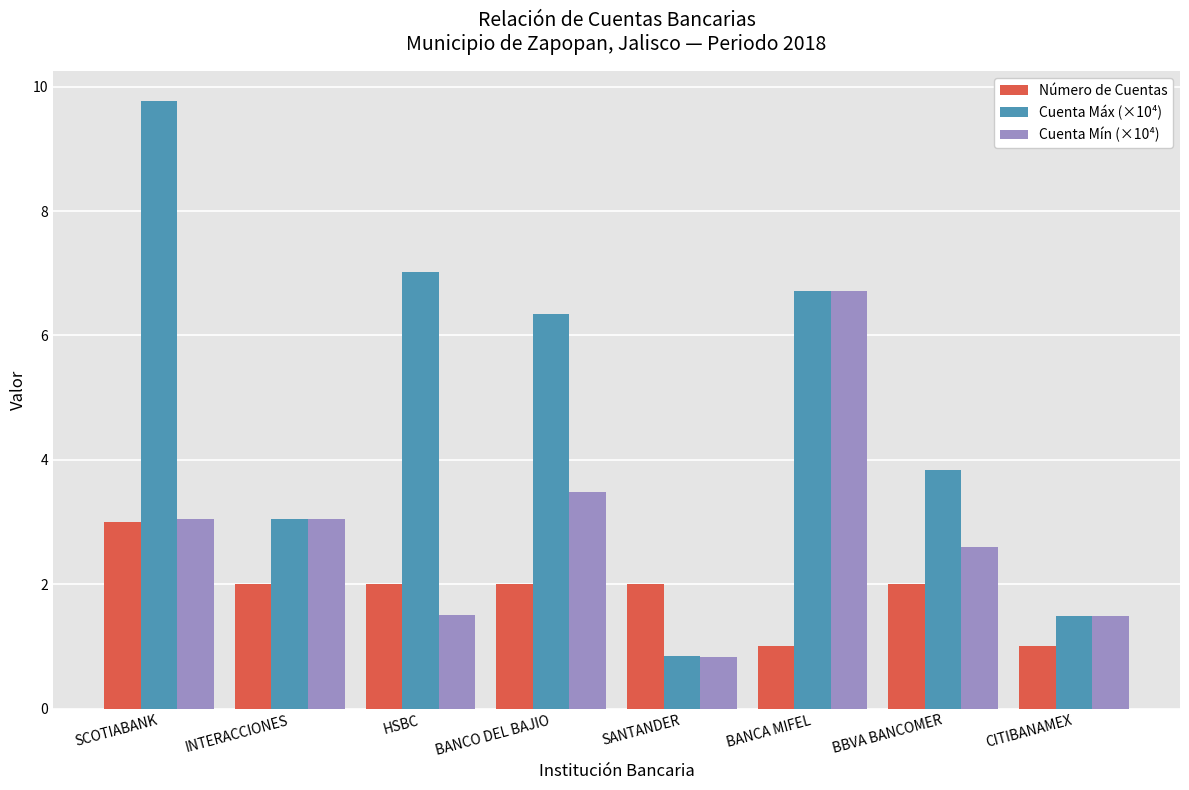

What is the total value across all series at CITIBANAMEX?

4.0